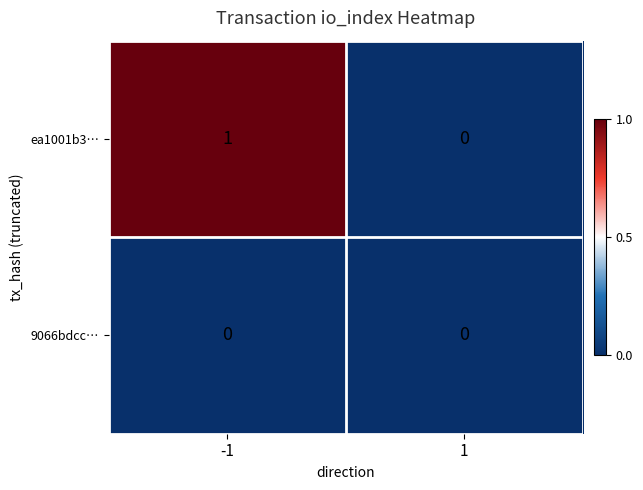

What is the greatest value displayed?

1